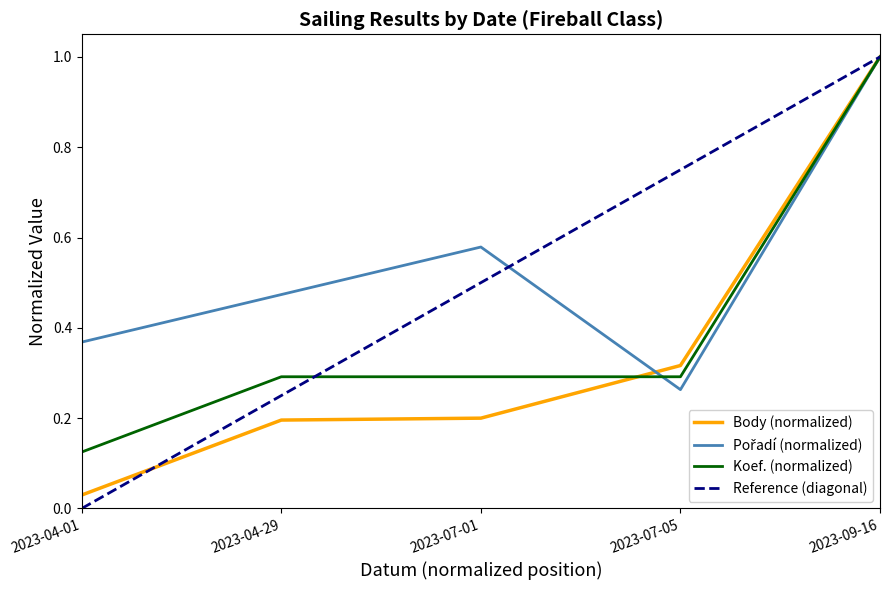

Count the number of categories in the chart.

5